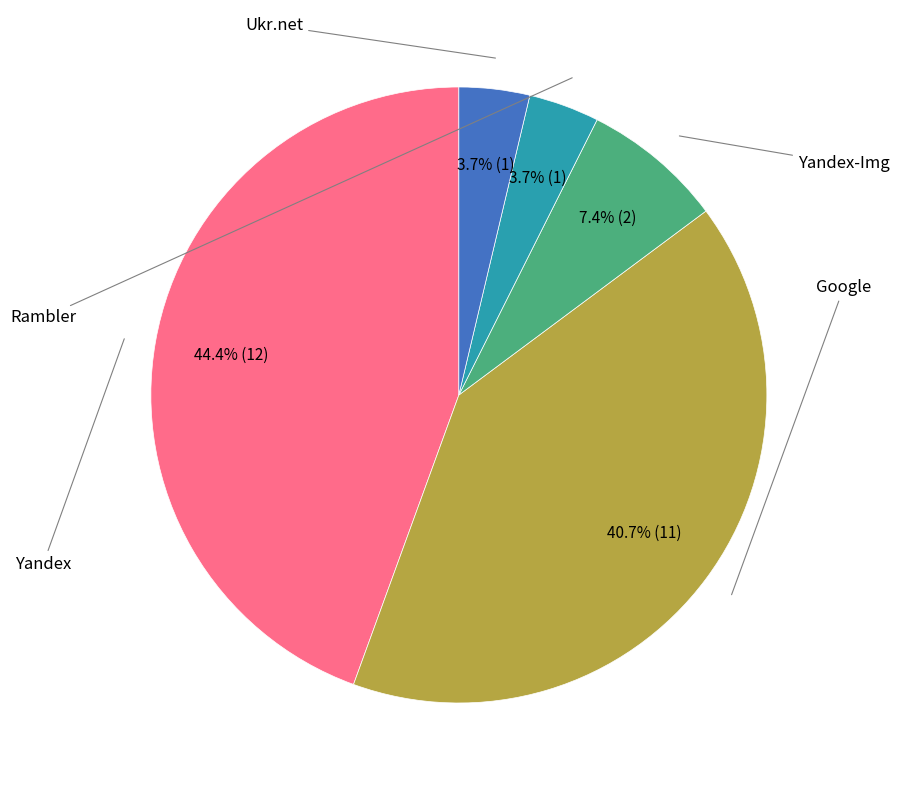

Is there any slice that represents more than half of the pie?

No